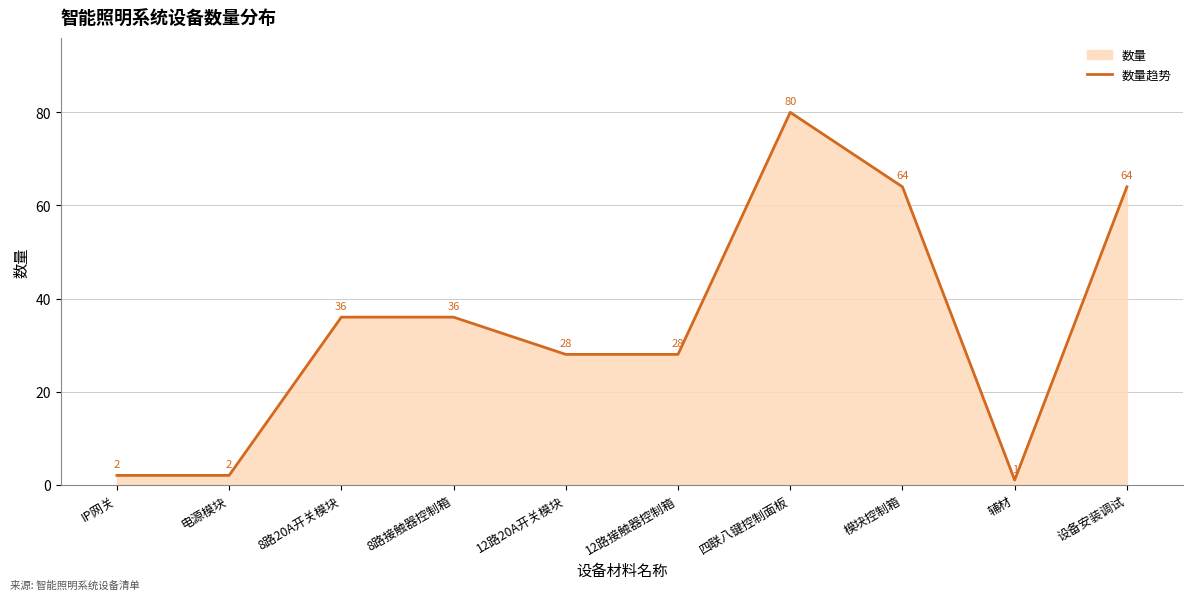

What position from the left is 电源模块?

2